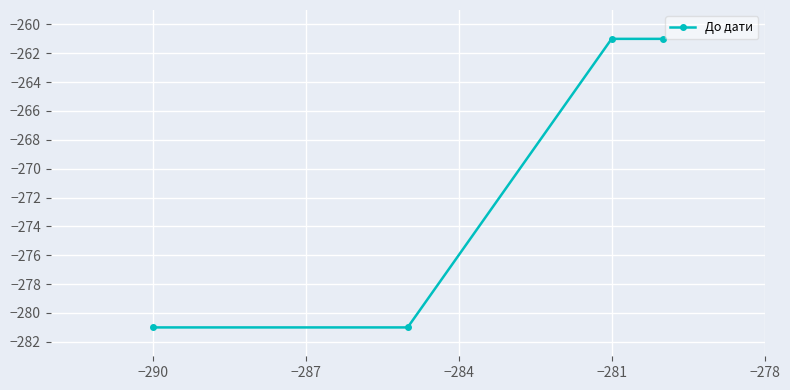

What is the greatest value displayed?

-261